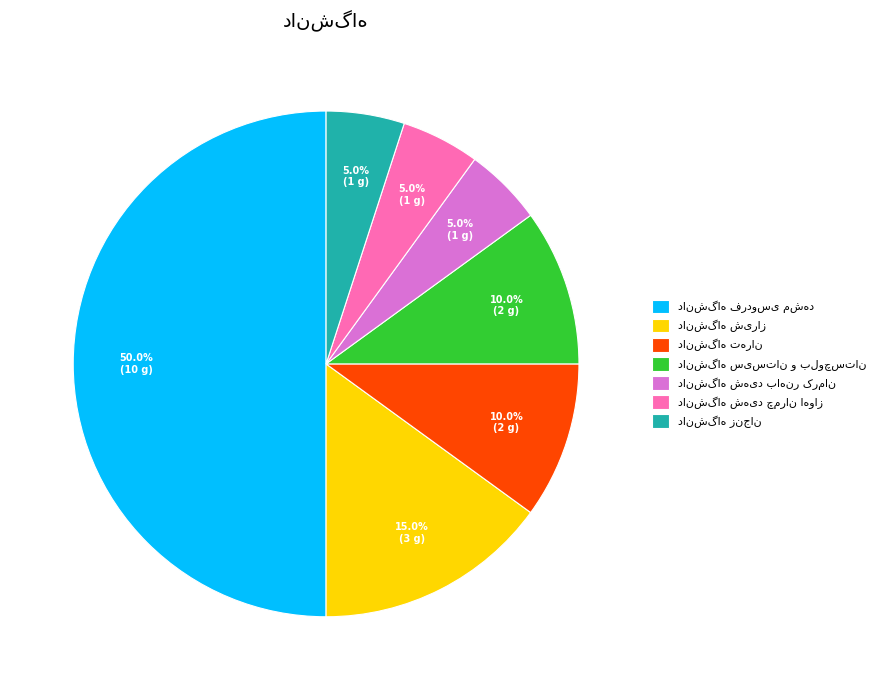

True or false: دانشگاه زنجان accounts for 5% of the total.

True